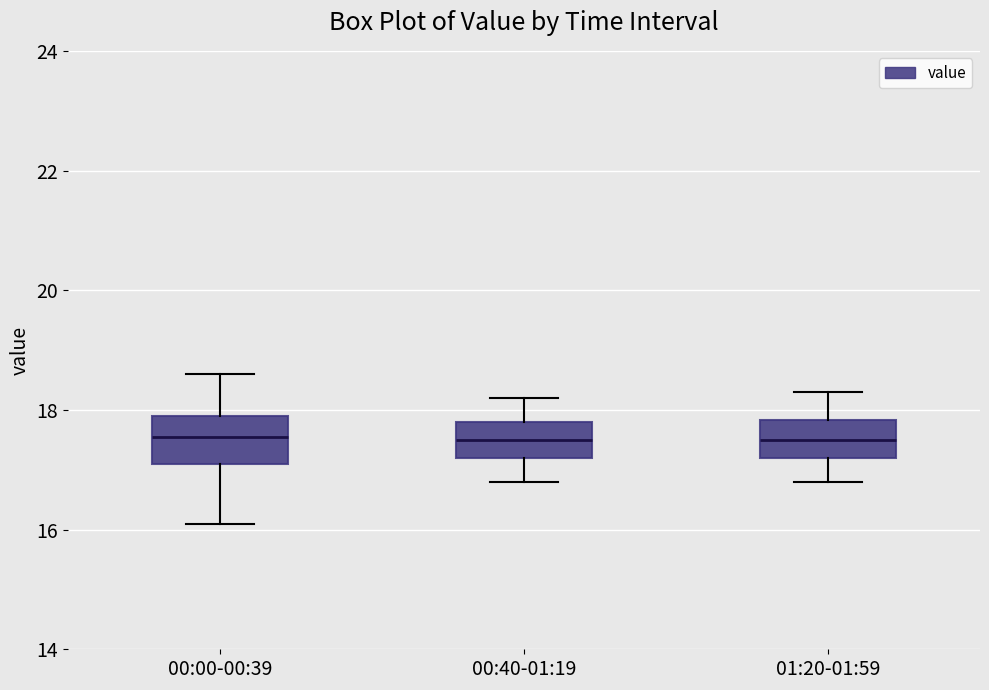

Reading left to right, transcribe this box plot: for each box, give where its median line is, the range the box spans, and where its two whiskers end, as read against the y-axis. The values are not printed on the chart, so give them approximately, as read against the axis.

00:00-00:39: median 17.6, box 17.2 to 18.0, whiskers 16.2 to 18.6
00:40-01:19: median 17.6, box 17.2 to 17.8, whiskers 16.8 to 18.2
01:20-01:59: median 17.6, box 17.2 to 17.8, whiskers 16.8 to 18.4